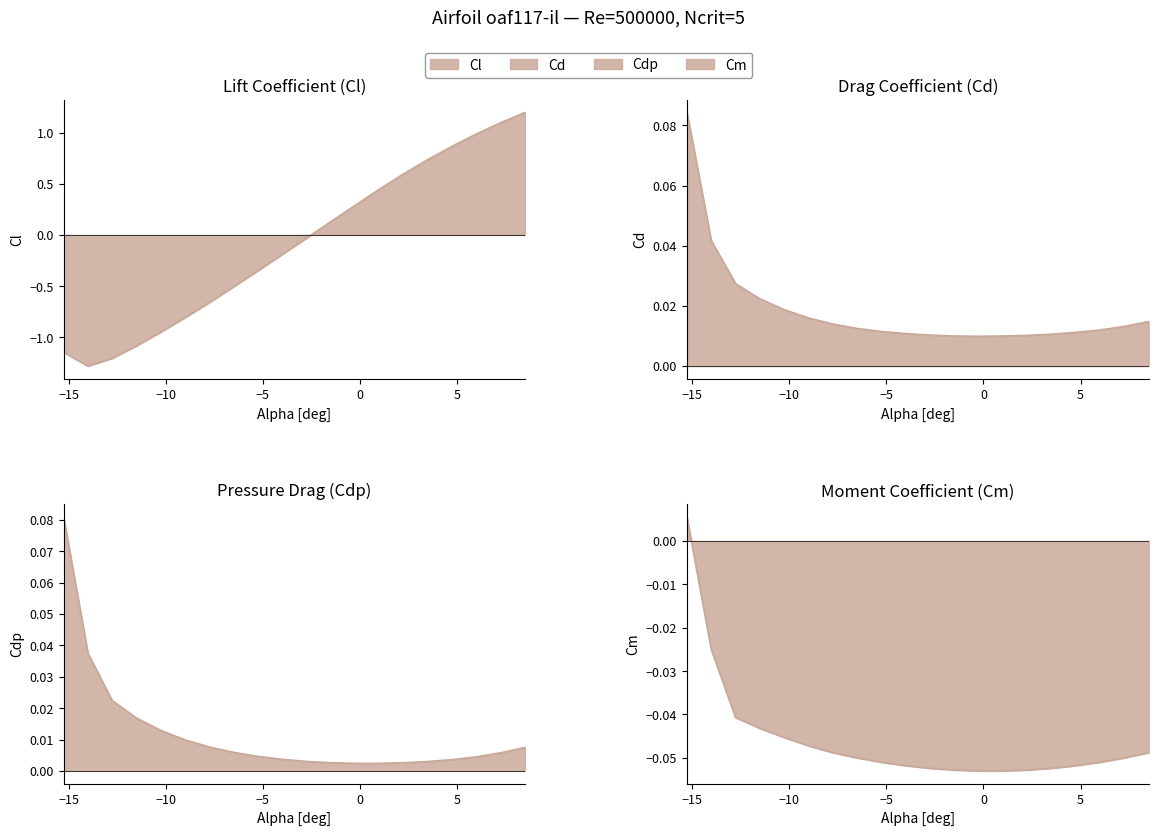

The Cm series shows -0.0 at -14.0. True or false?

False